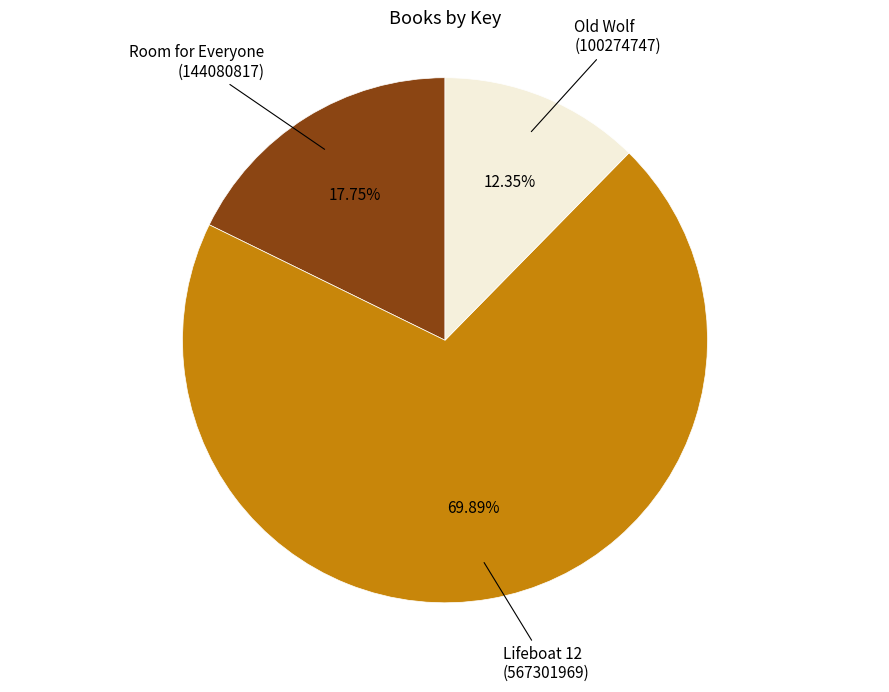

Which category has the smallest portion of the pie?

Old Wolf (100274747)